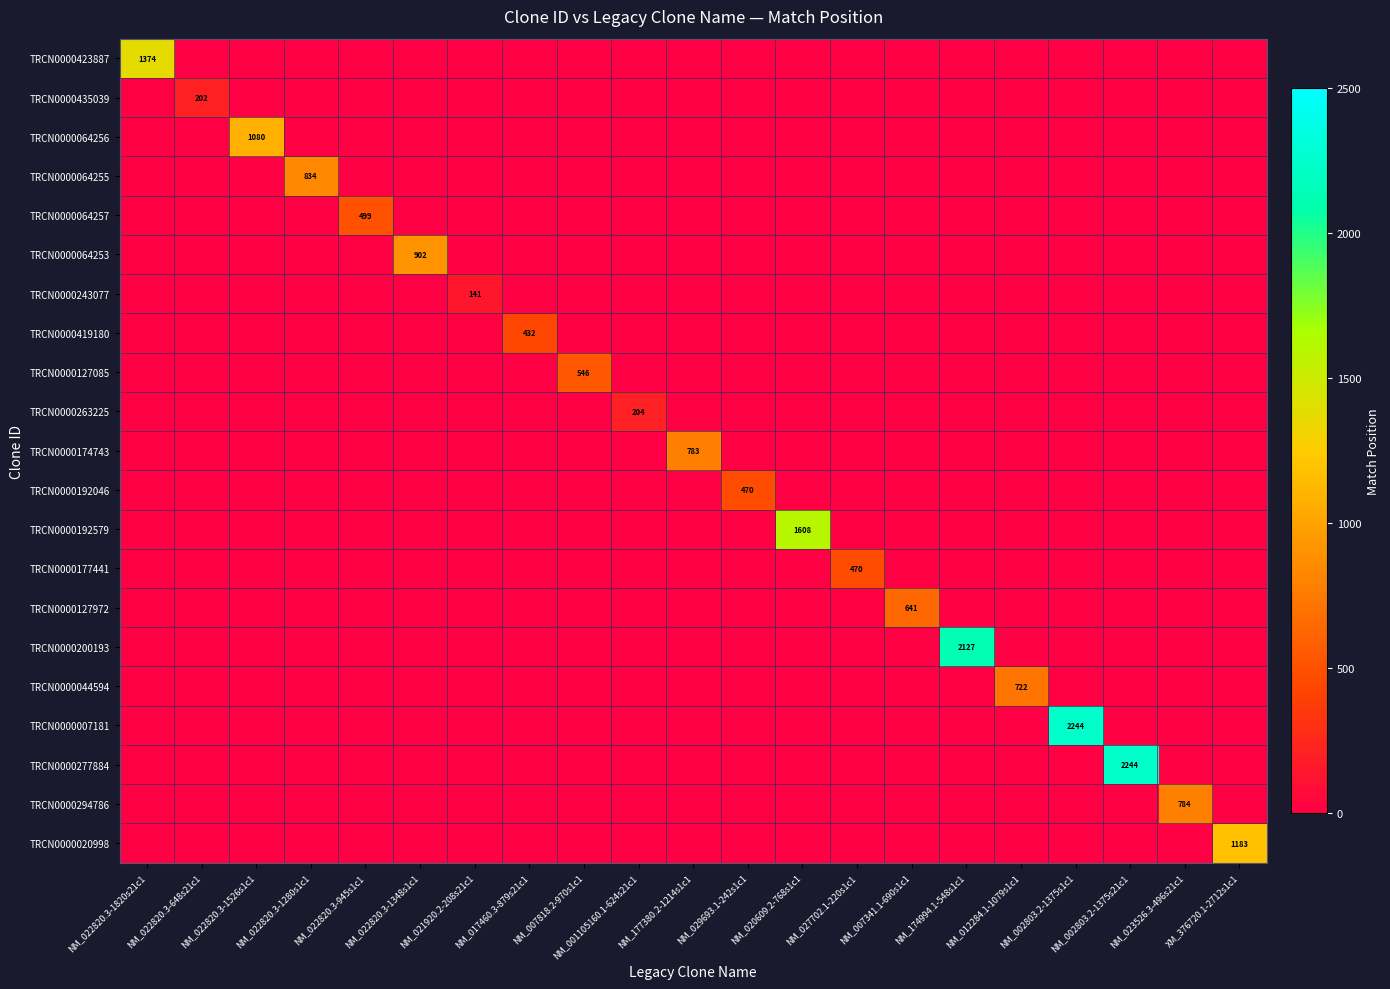

What is the total value across all series at NM_177380.2-1214s1c1?

783